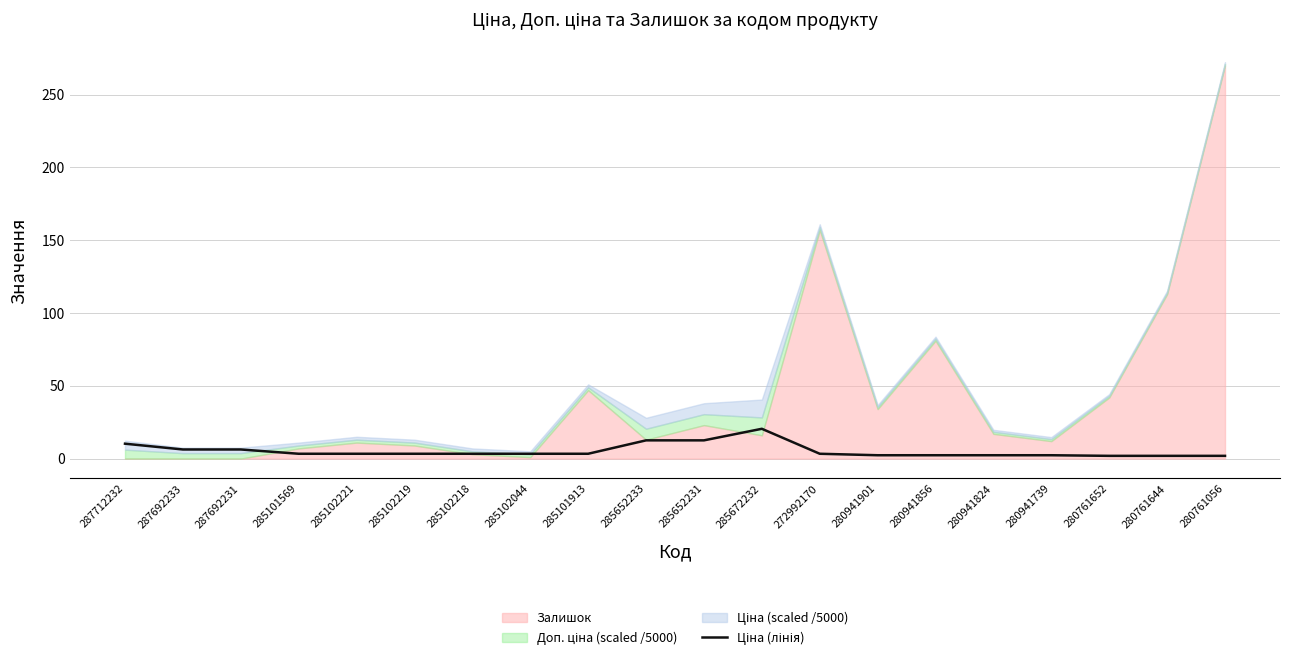

Rank the categories by value from highest to lowest.

285672232, 285652233, 285652231, 287712232, 287692233, 287692231, 285101569, 285102221, 285102219, 285102218, 285102044, 285101913, 272992170, 280941901, 280941856, 280941824, 280941739, 280761652, 280761644, 280761056